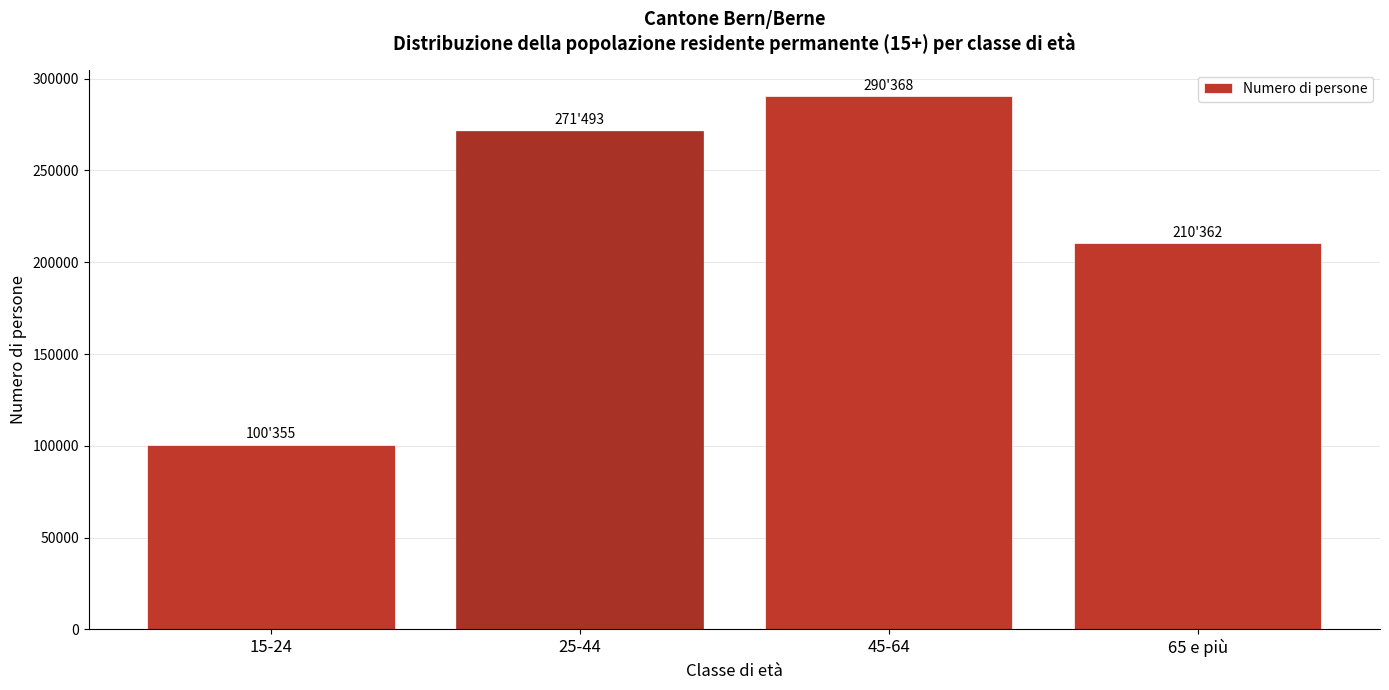

Reading left to right, list all the values displayed in this chart.

15-24=100355.0	25-44=271493.0	45-64=290368.0	65 e più=210362.0